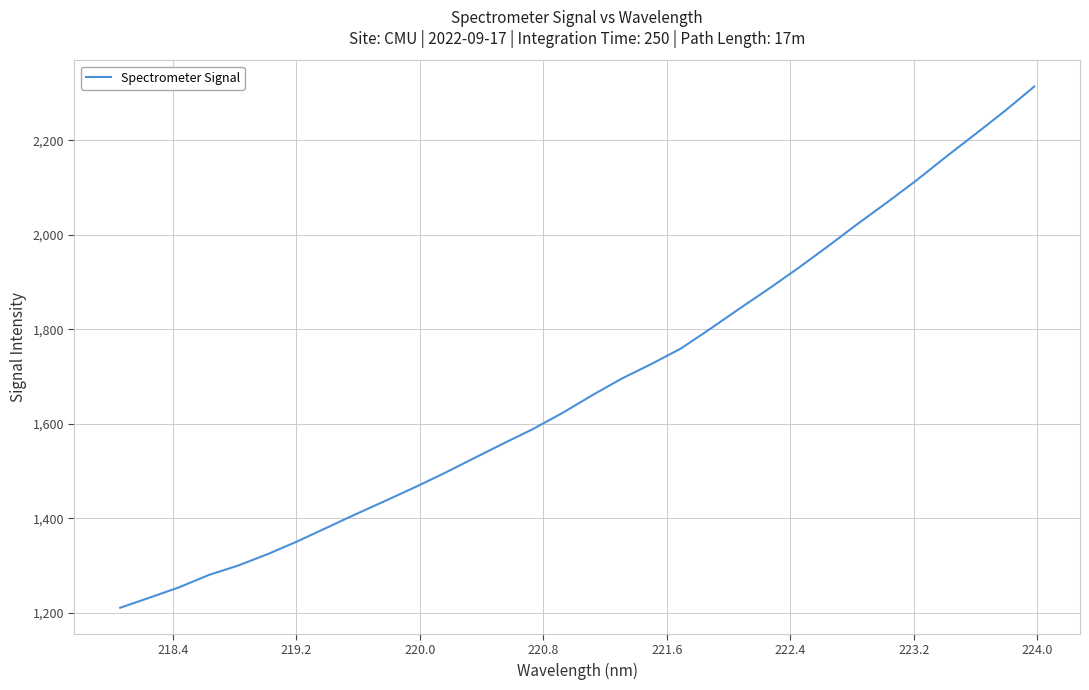

What is the greatest value displayed?

2313.7